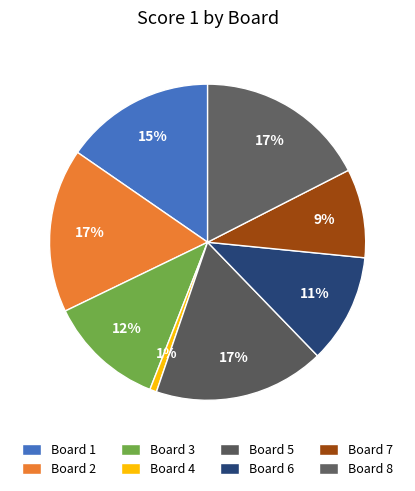

Is it true that Board 7 is 9% of the pie?

True